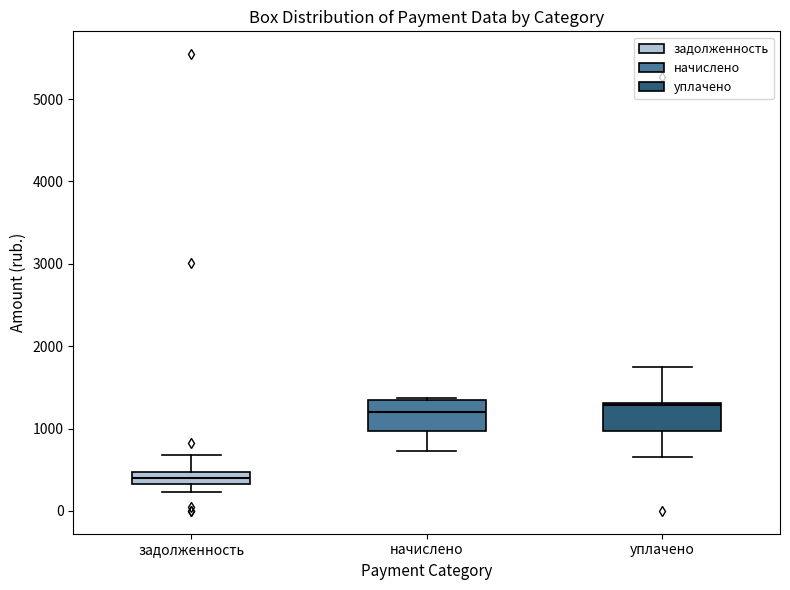

Where is the lower edge of the box for уплачено on the y-axis? The values are not printed on the chart, so give them approximately, as read against the axis.

1000